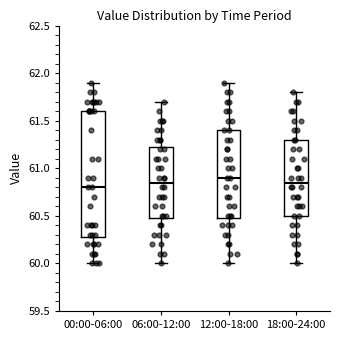

Reading left to right, read every box against the y-axis: the position of its median line, the range the box covers, and the ends of its whiskers. The values are not printed on the chart, so give them approximately, as read against the axis.

00:00-06:00: median 60.80, box 60.30 to 61.60, whiskers 60.00 to 61.90
06:00-12:00: median 60.85, box 60.50 to 61.25, whiskers 60.00 to 61.70
12:00-18:00: median 60.90, box 60.50 to 61.40, whiskers 60.00 to 61.90
18:00-24:00: median 60.85, box 60.50 to 61.30, whiskers 60.00 to 61.80